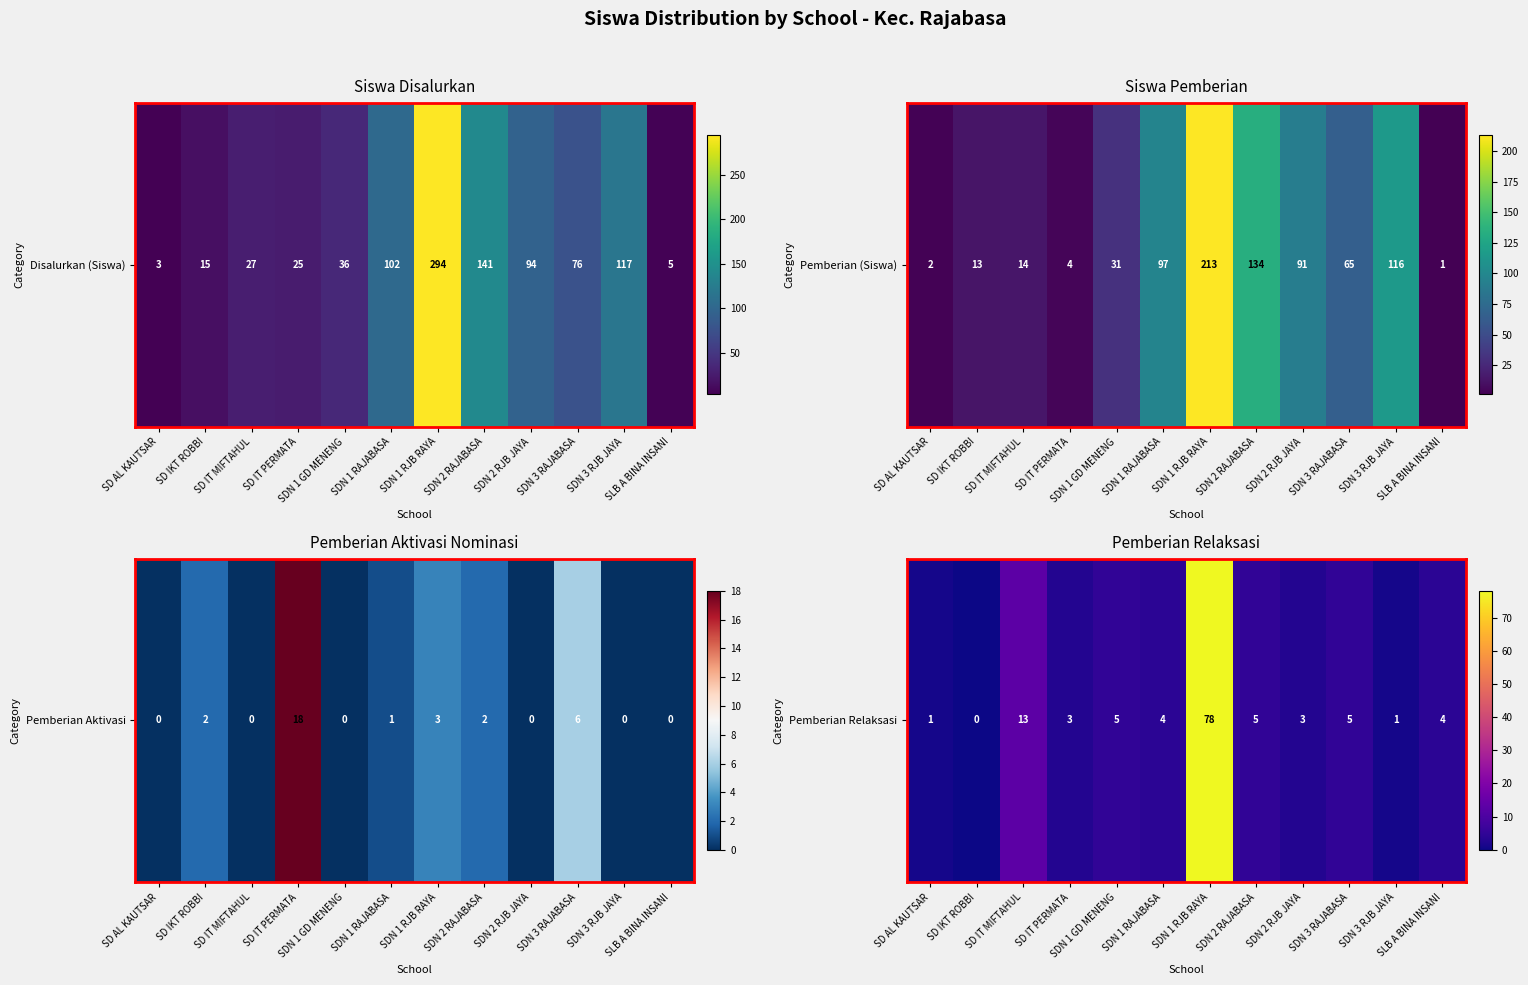

List the labels in order of value, smallest first.

SD IKT ROBBI, SD AL KAUTSAR, SDN 3 RJB JAYA, SD IT PERMATA, SDN 2 RJB JAYA, SDN 1 RAJABASA, SLB A BINA INSANI, SDN 1 GD MENENG, SDN 2 RAJABASA, SDN 3 RAJABASA, SD IT MIFTAHUL, SDN 1 RJB RAYA